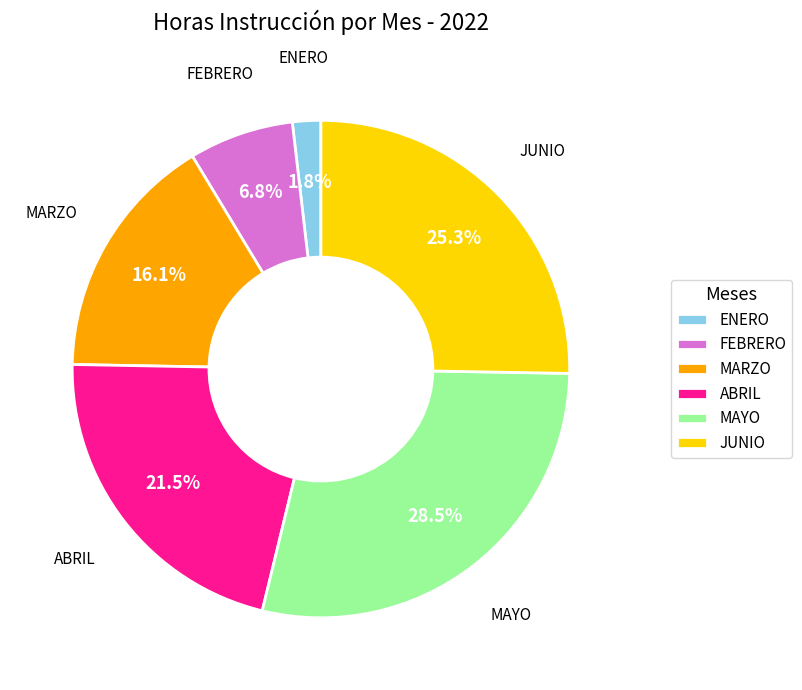

Which has a higher value, ENERO or MARZO?

MARZO